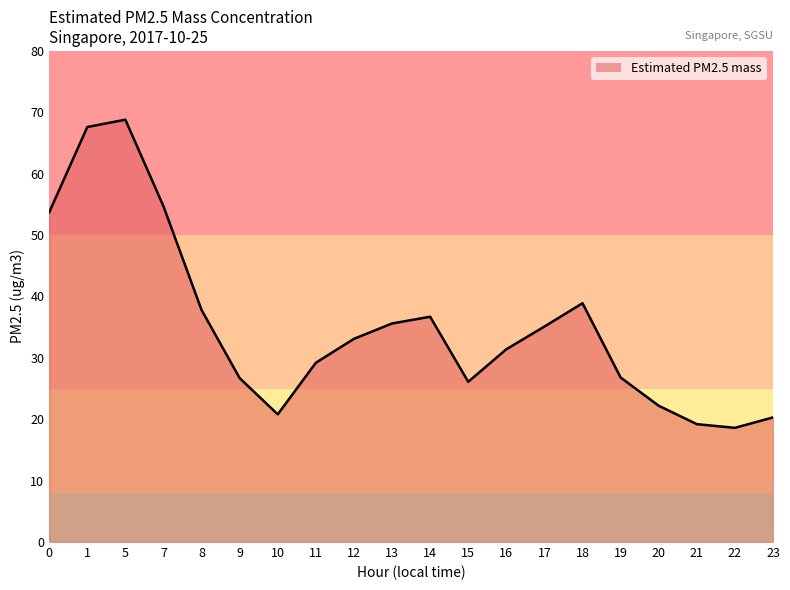

The chart shows a value of 33.1 at 12. True or false?

True